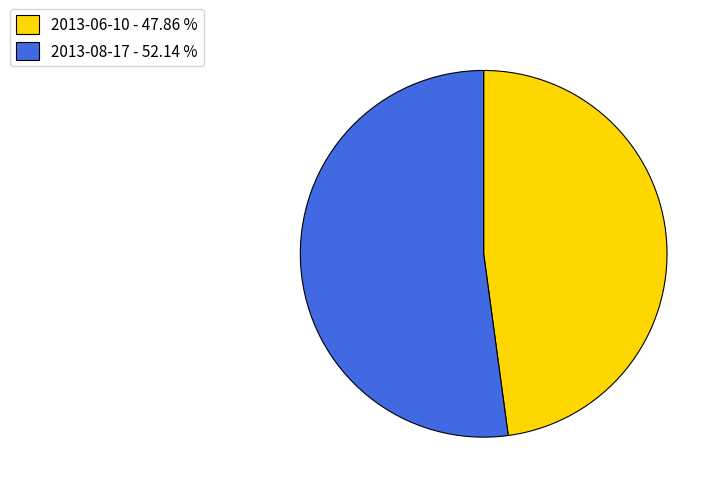

Does any single category account for the majority?

Yes